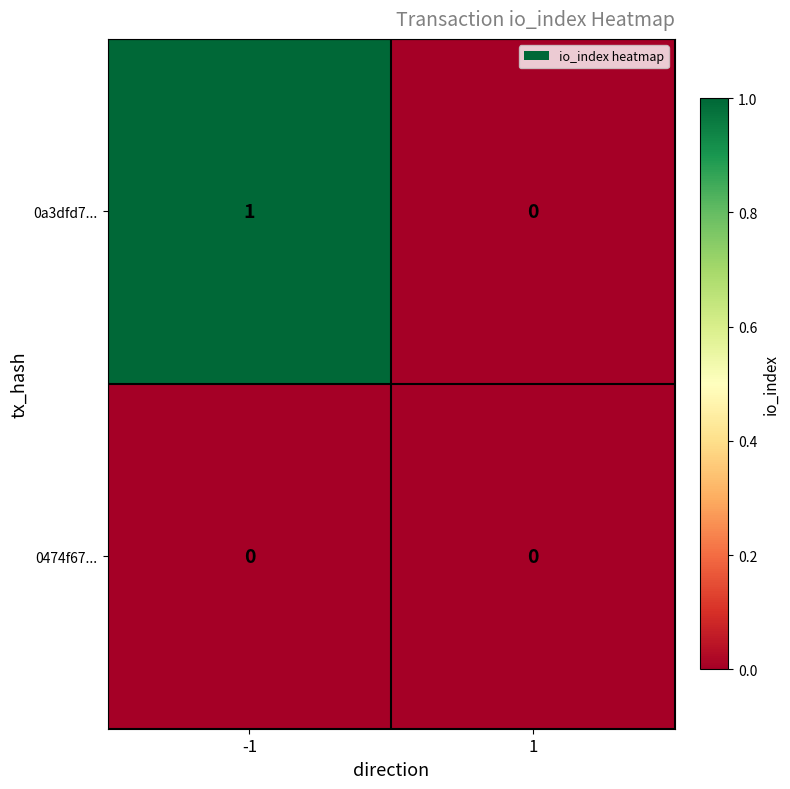

List the labels in order of 0a3dfd7... value, smallest first.

1, -1